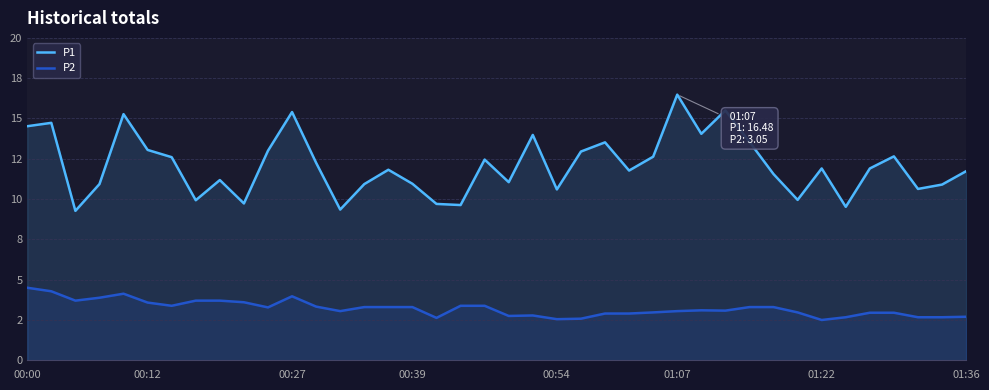

Which category has the highest value in the P2 series?

00:00